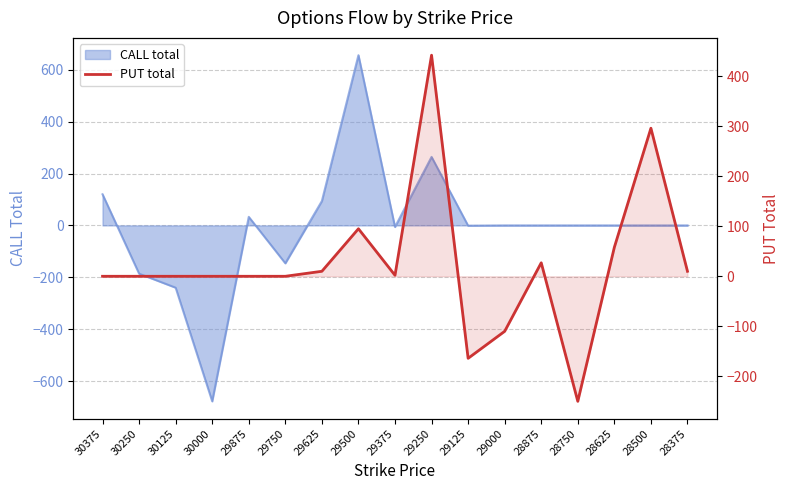

List the labels in order of value, largest first.

29250, 28500, 29500, 28625, 28875, 29625, 28375, 29375, 30375, 30250, 30125, 30000, 29875, 29750, 29000, 29125, 28750